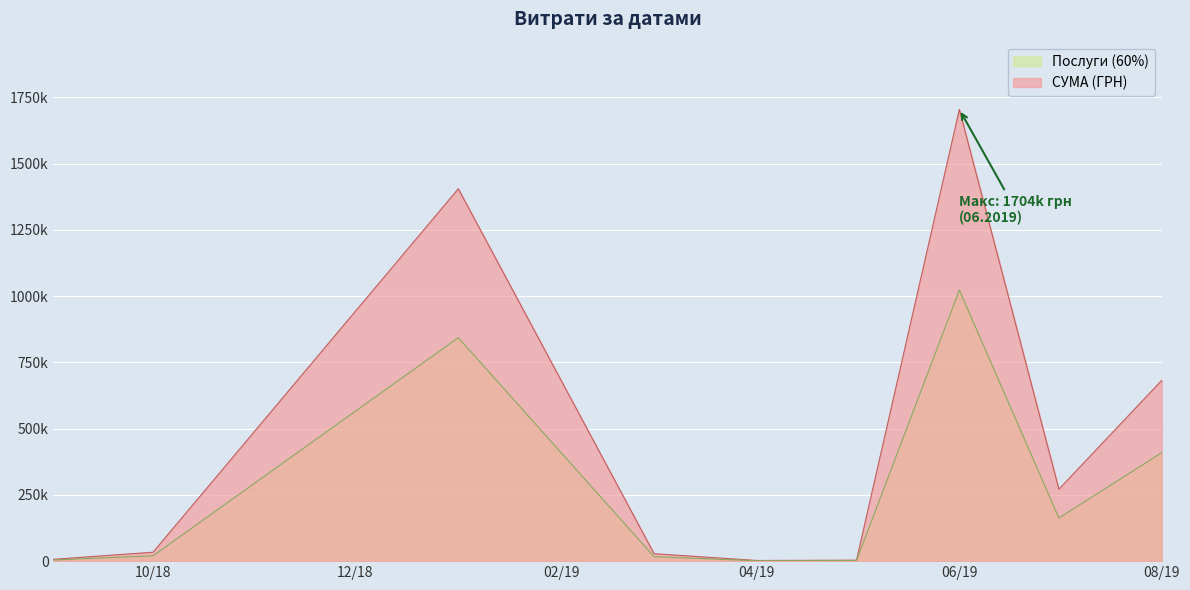

What are all the series names shown in the legend?

Послуги (60%), СУМА (ГРН)